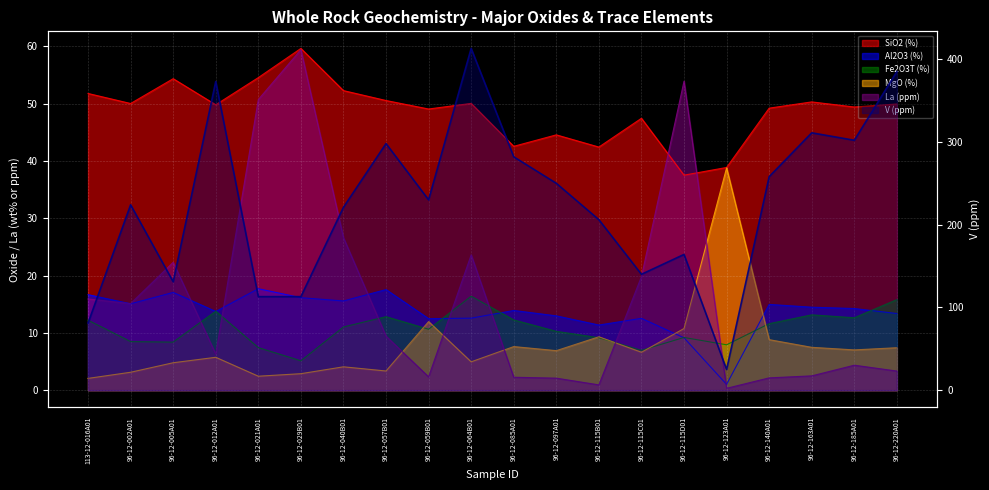

Which has a higher value, 96-12-057B01 or 96-12-115C01?

96-12-057B01